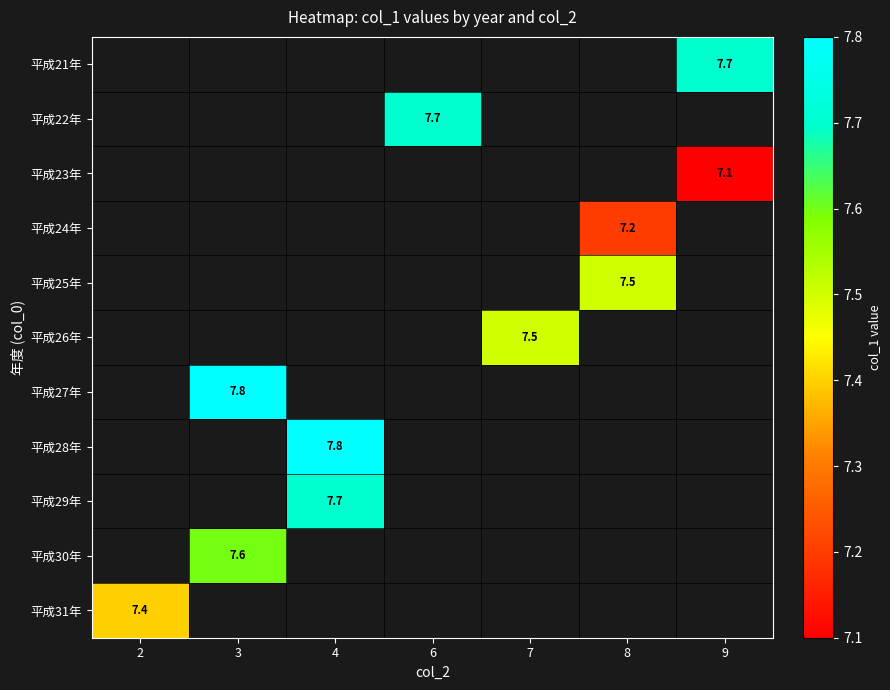

Which has a higher value, 8 or 6?

6